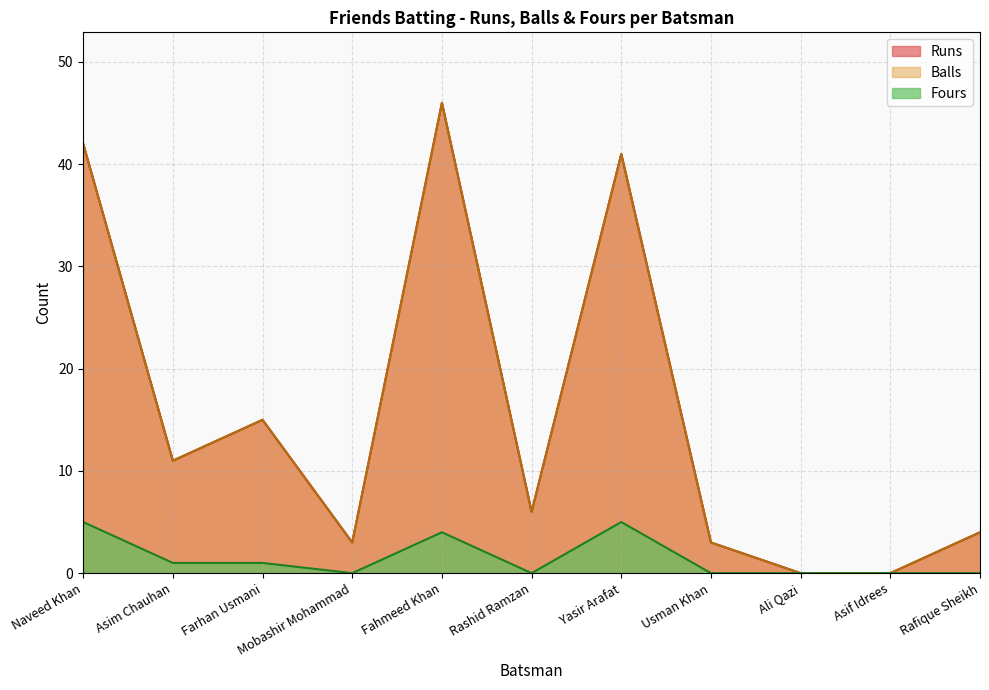

What is the average value of the Fours series?

1